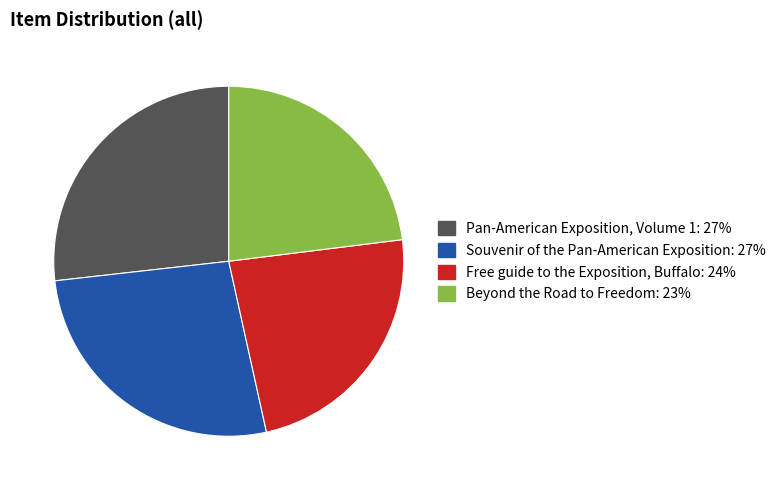

How many slices are in this pie chart?

4